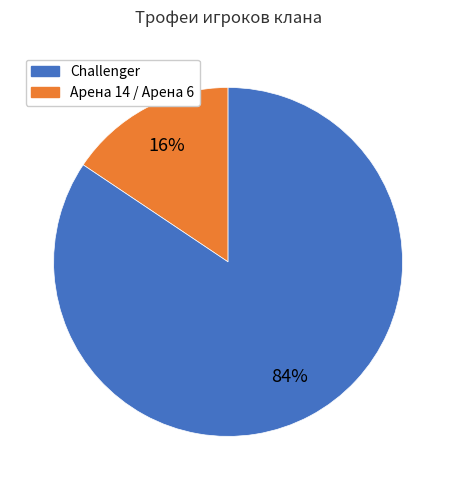

To the nearest percent, what is the average slice percentage?

50%